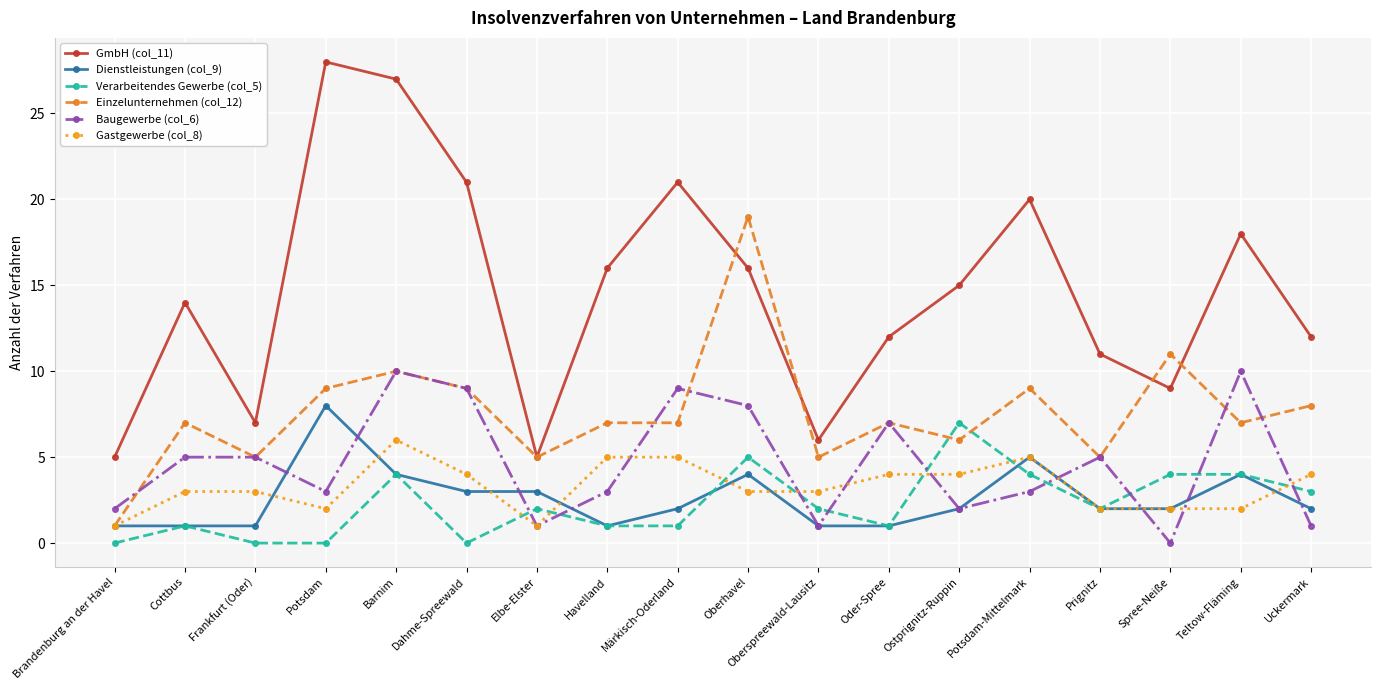

Rank the series by their maximum value, from highest to lowest.

GmbH (col_11), Einzelunternehmen (col_12), Baugewerbe (col_6), Dienstleistungen (col_9), Verarbeitendes Gewerbe (col_5), Gastgewerbe (col_8)